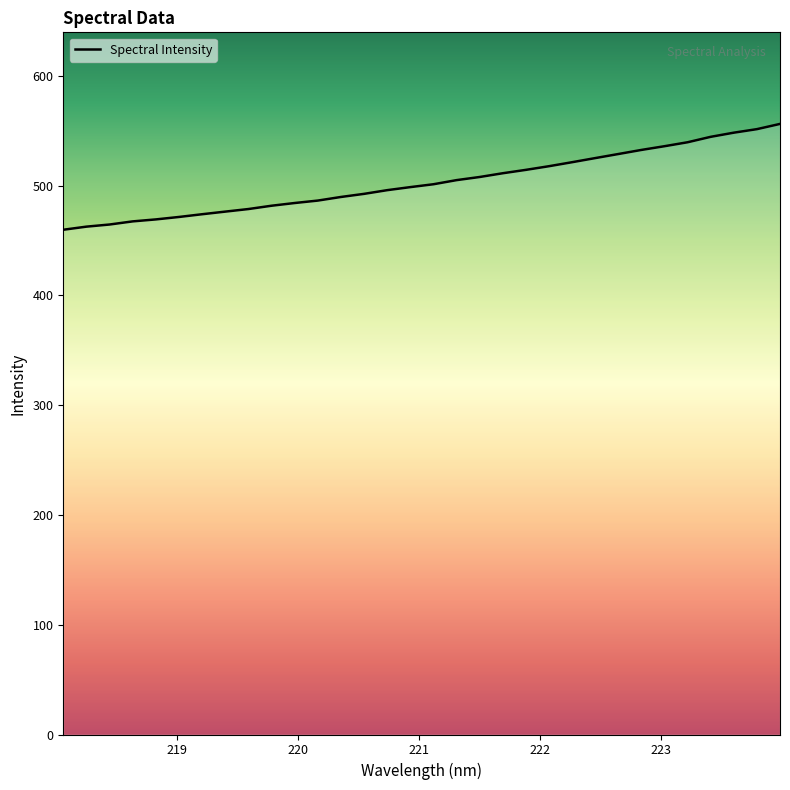

What is the difference between the maximum and minimum values?

96.4